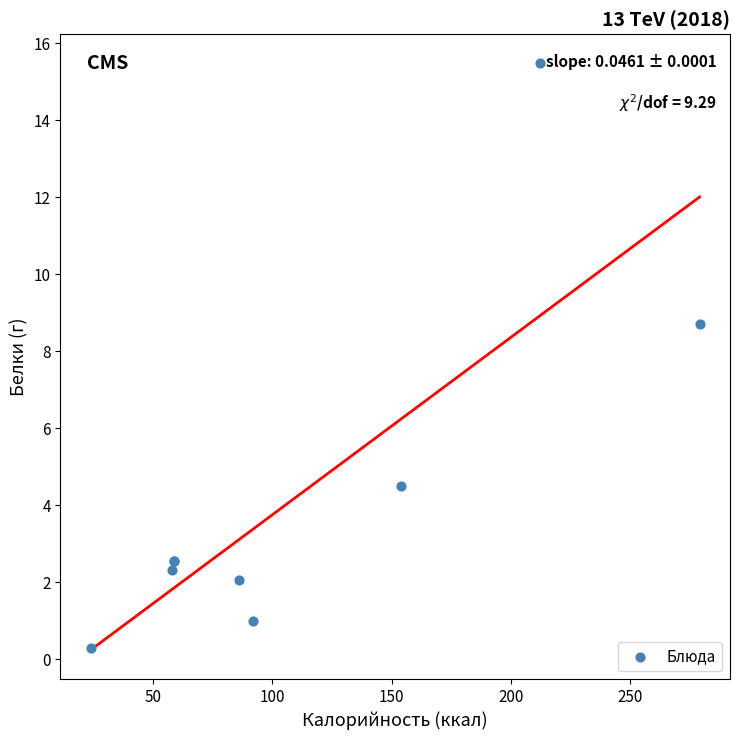

What Y value in the scatter plot is closest to 7?

8.7